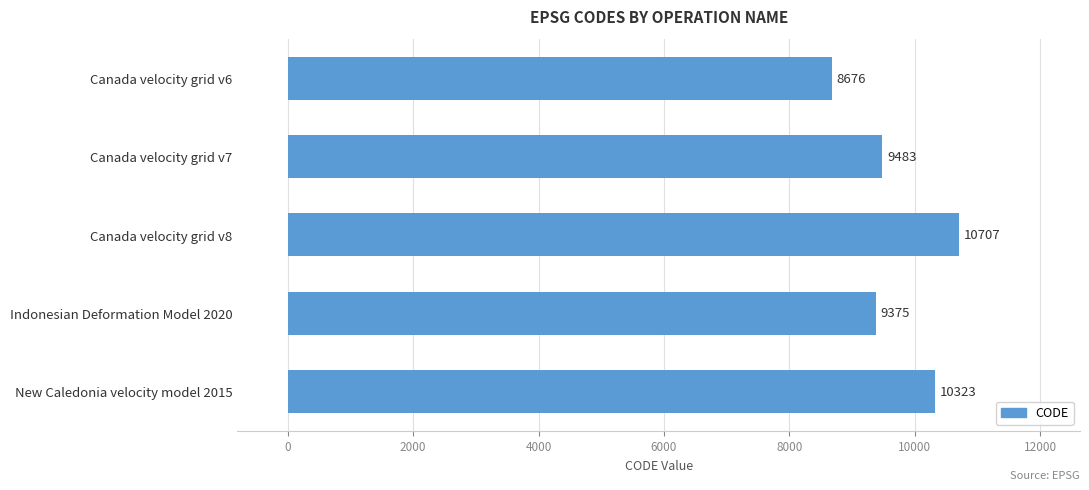

Reading top to bottom, list all the values displayed in this chart.

8676	9483	10707	9375	10323